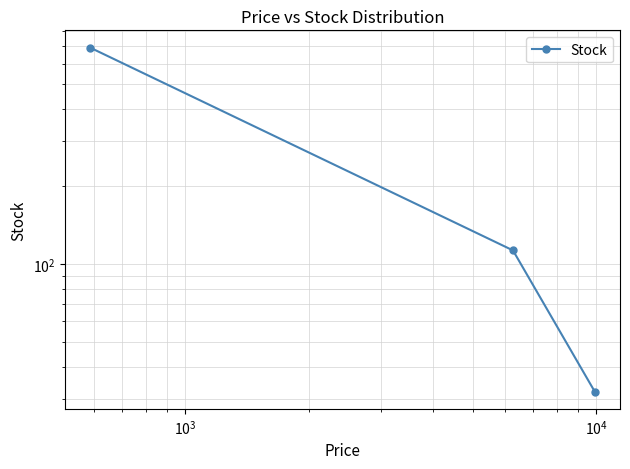

How many values are below 113?

1